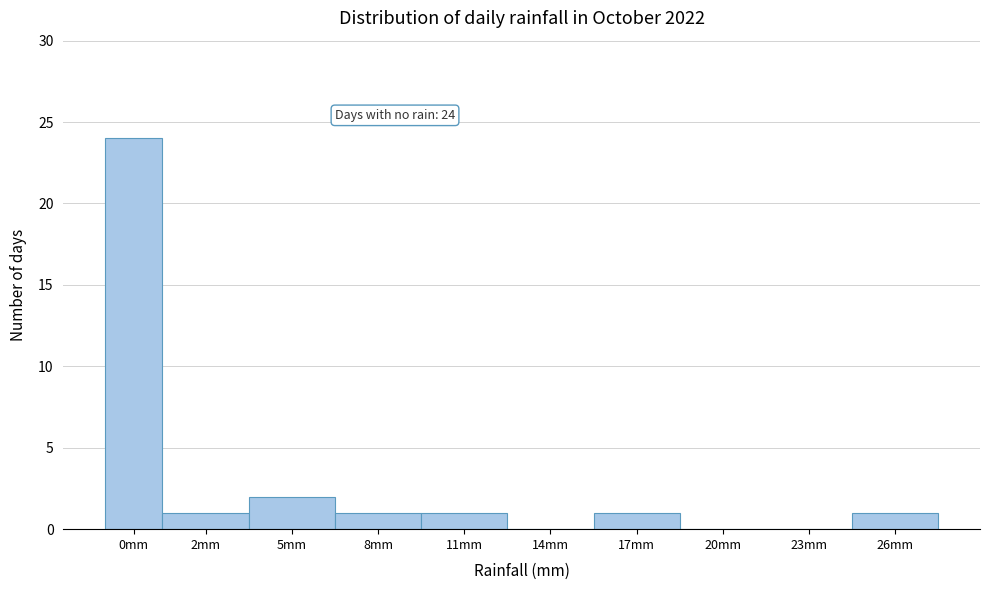

Reading left to right, extract all data points from this chart.

0mm=24	2mm=1	5mm=2	8mm=1	11mm=1	14mm=0	17mm=1	20mm=0	23mm=0	26mm=1